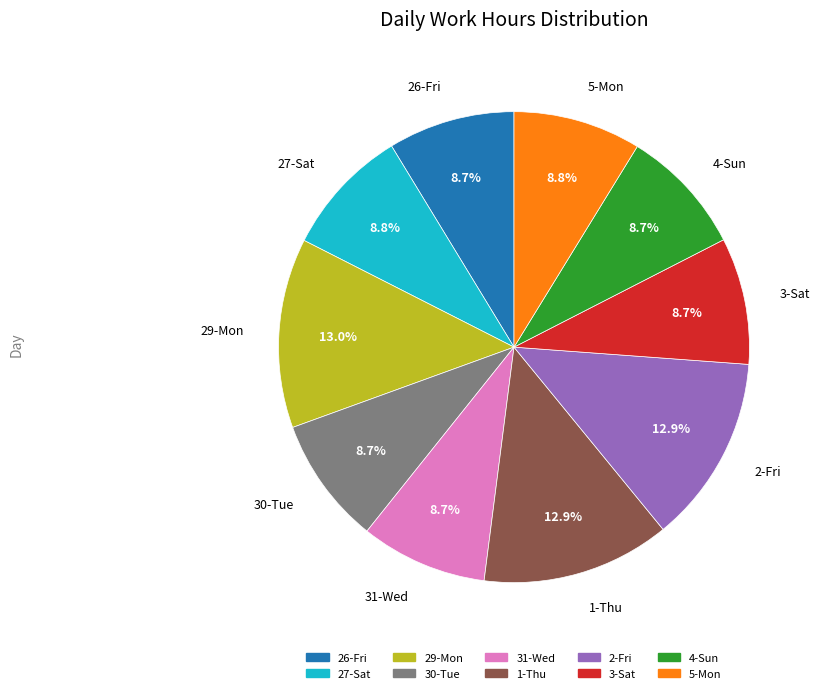

Is there a majority slice in this chart?

No